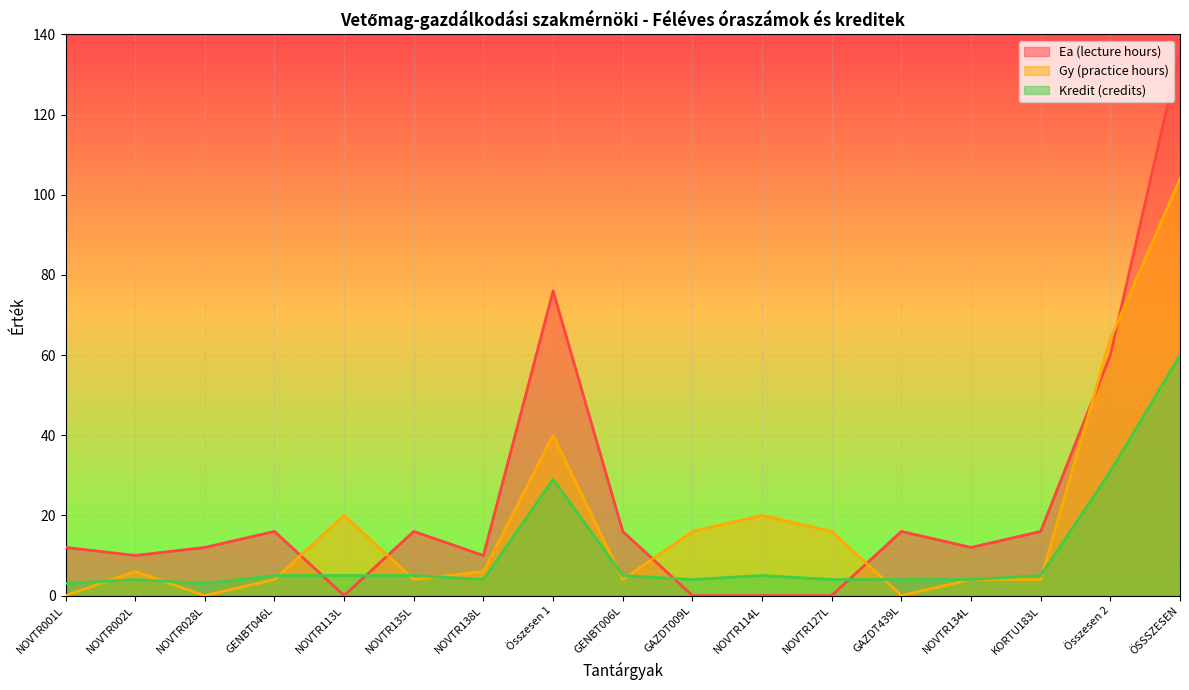

How many lines are shown in the chart?

3